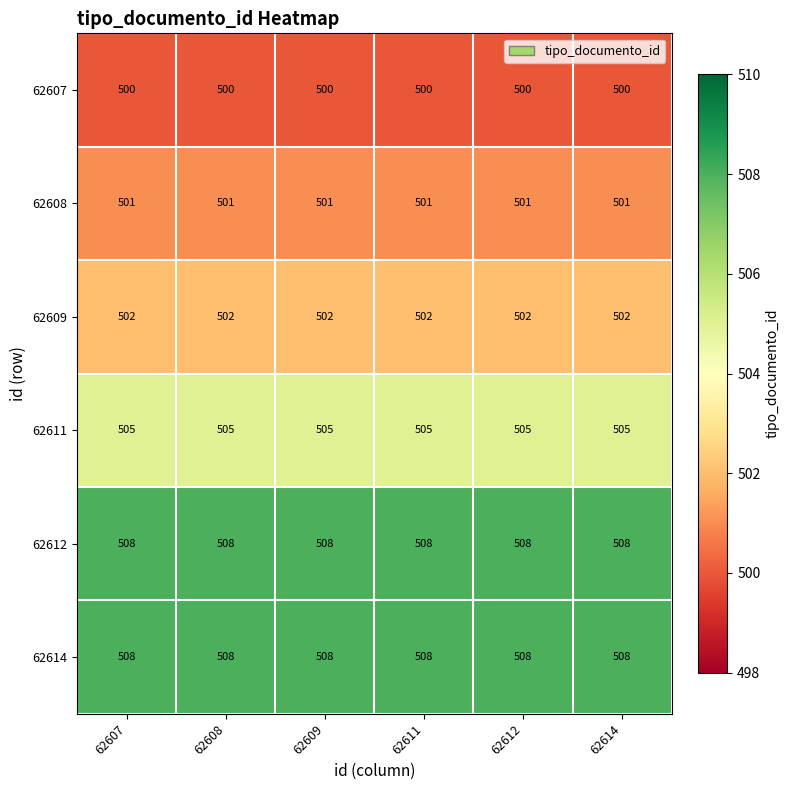

How many series are shown in this chart?

6